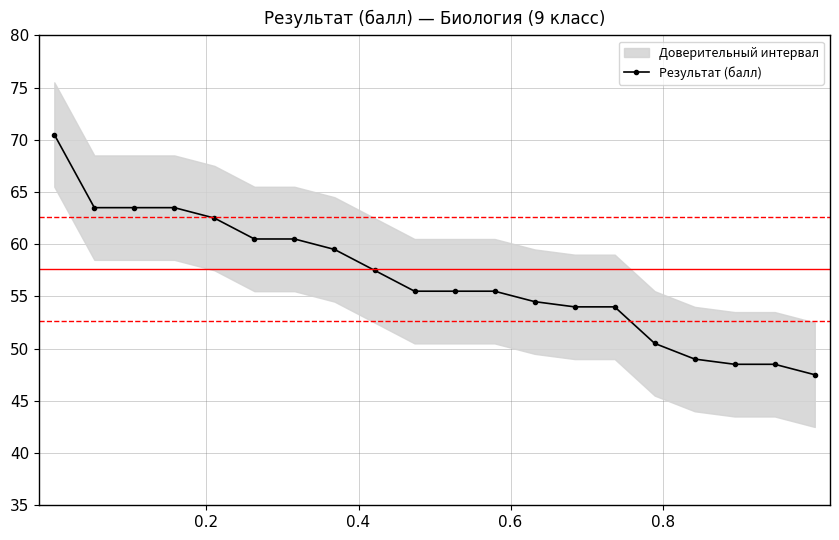

What is the value of the Результат (балл) point at the 19th from the left?

48.5